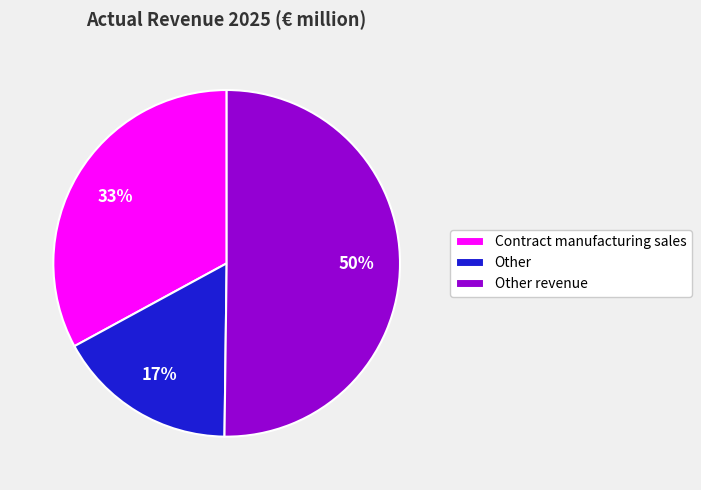

Is it true that Other revenue is 60% of the pie?

False